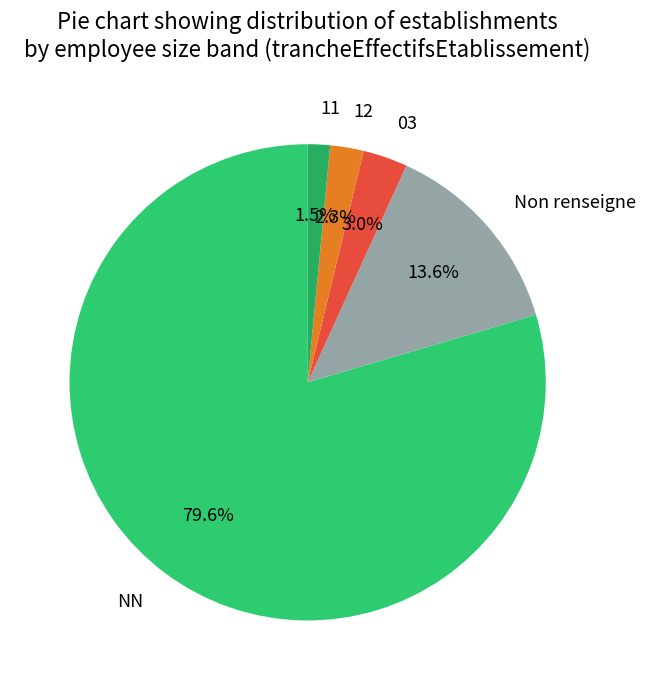

Between 11 and 03, which is larger?

03